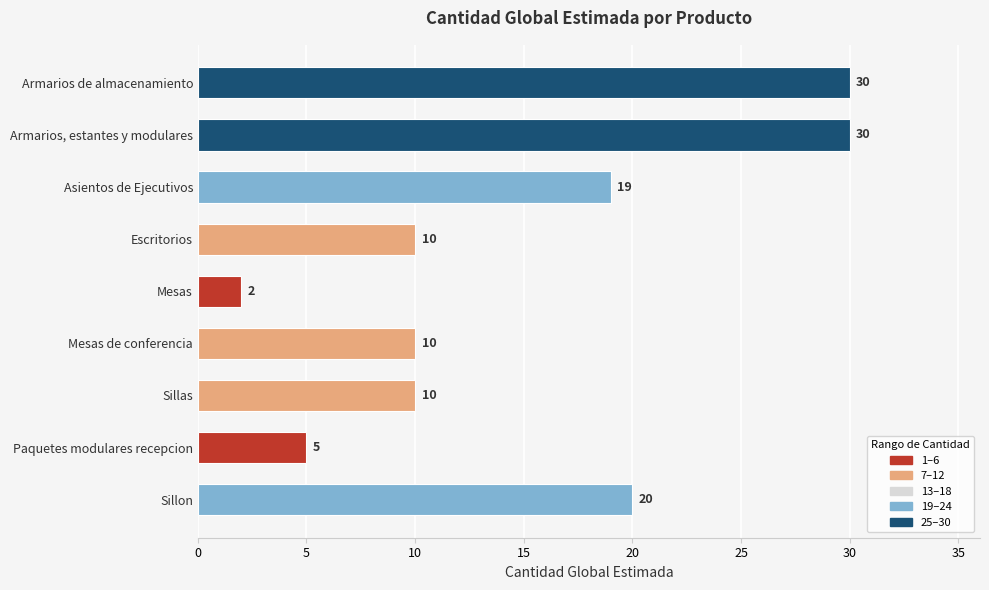

What is the average value?

15